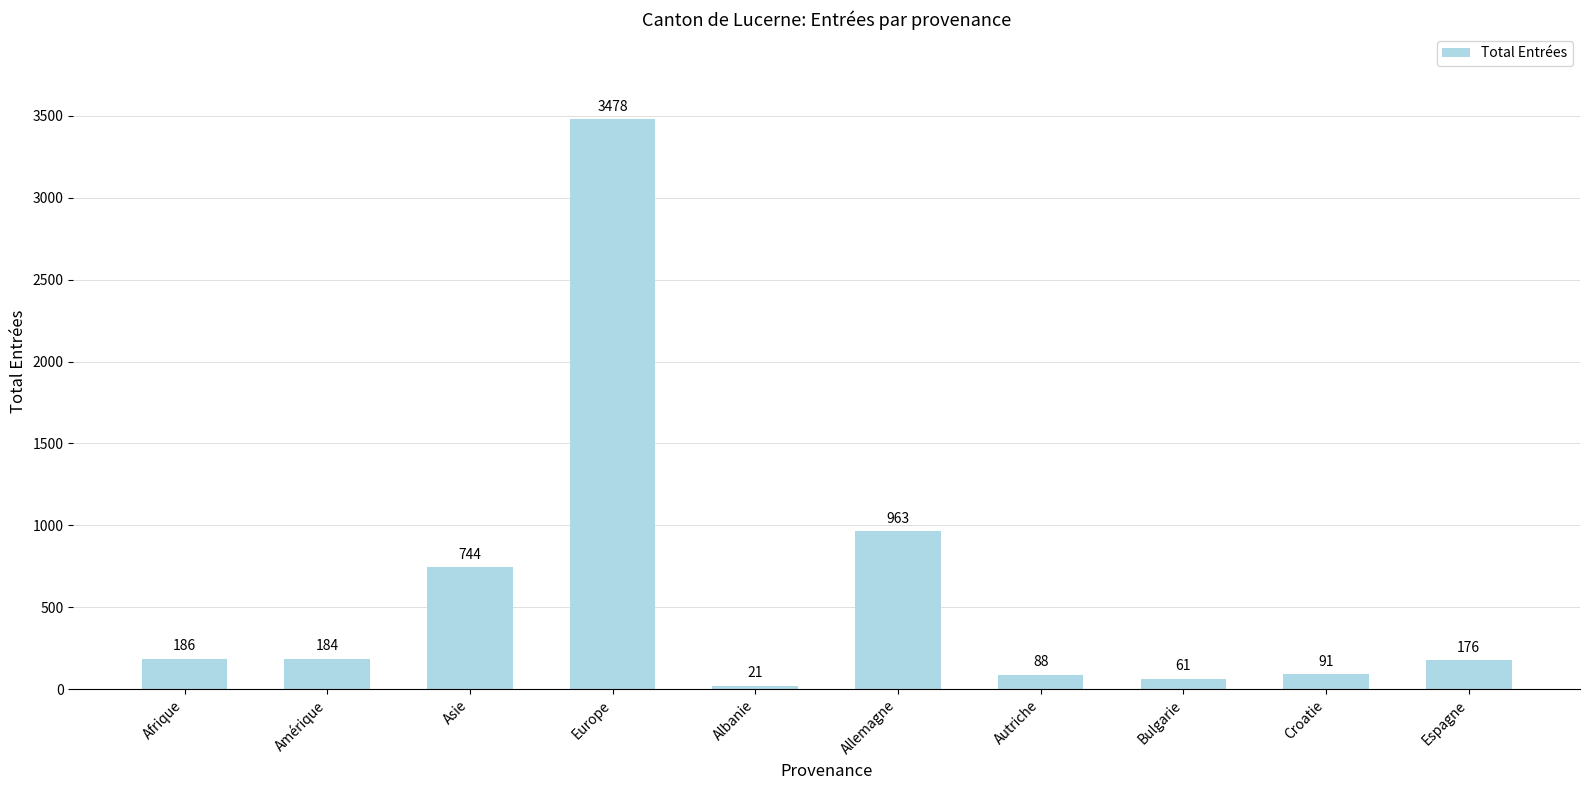

What is the label of the 6th bar from the left?

Allemagne